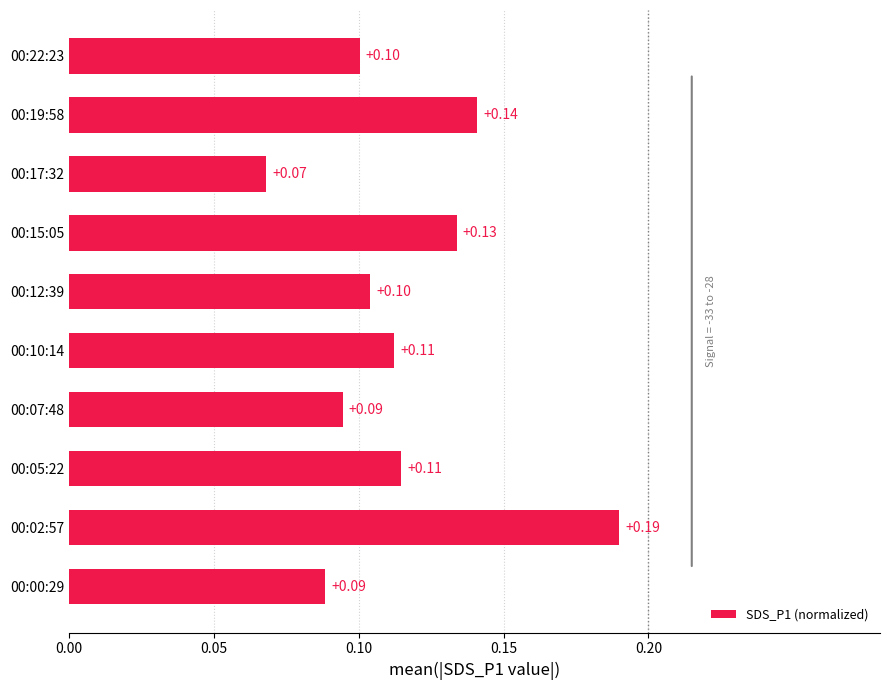

What is the sum of all values?

1.1